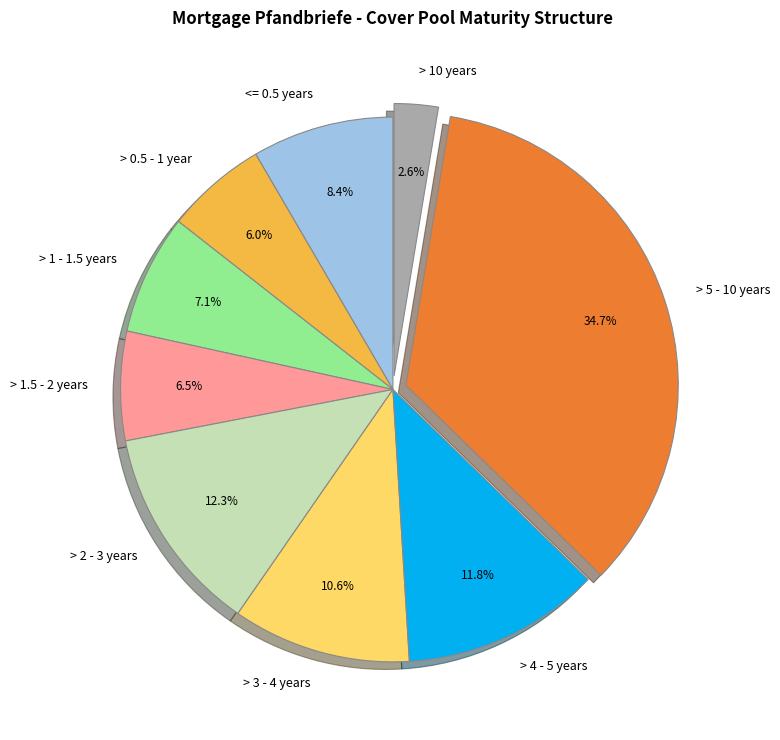

What percentage is the > 1 - 1.5 years slice, to the nearest percent?

7%